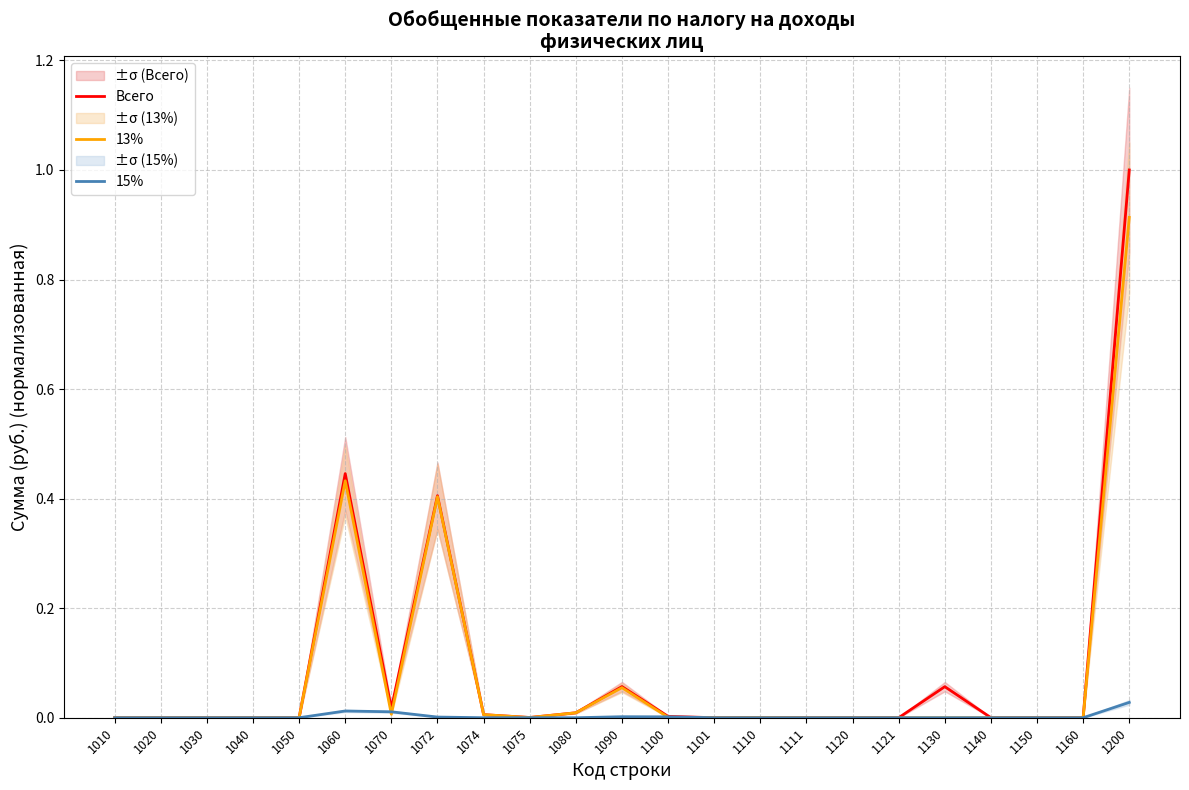

What is the difference between the second highest and minimum values in the 13% series?

0.4